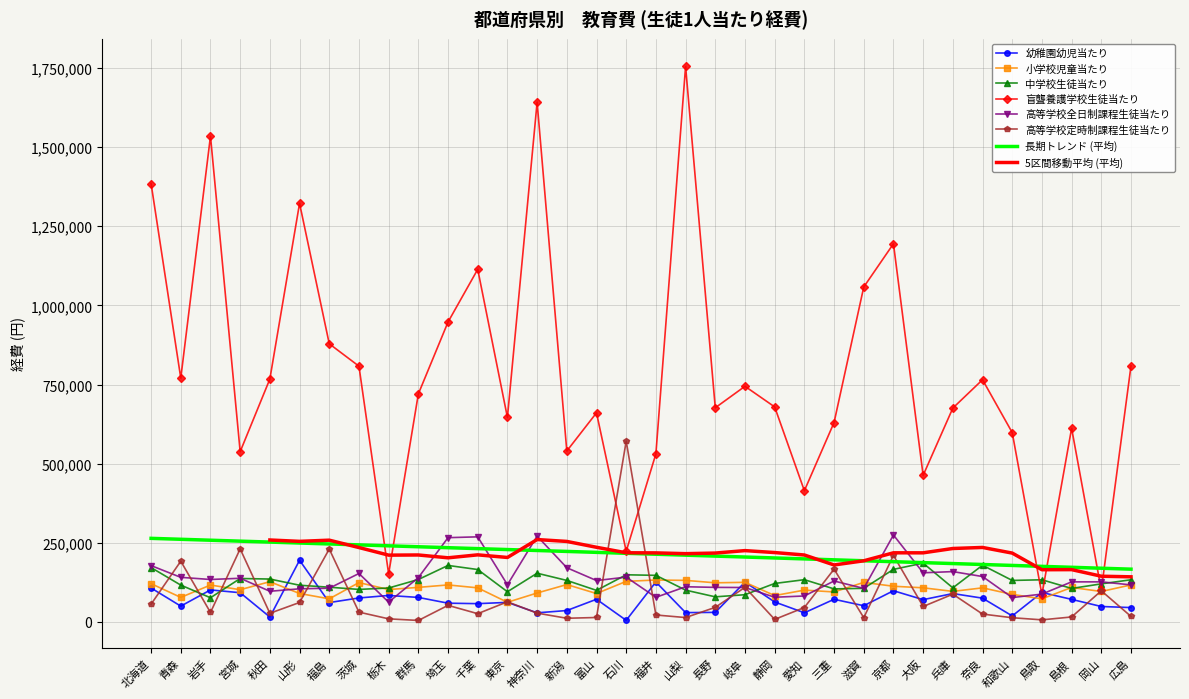

Rank the series by their maximum value, from lowest to highest.

小学校児童当たり, 中学校生徒当たり, 幼稚園幼児当たり, 高等学校全日制課程生徒当たり, 高等学校定時制課程生徒当たり, 盲聾養護学校生徒当たり